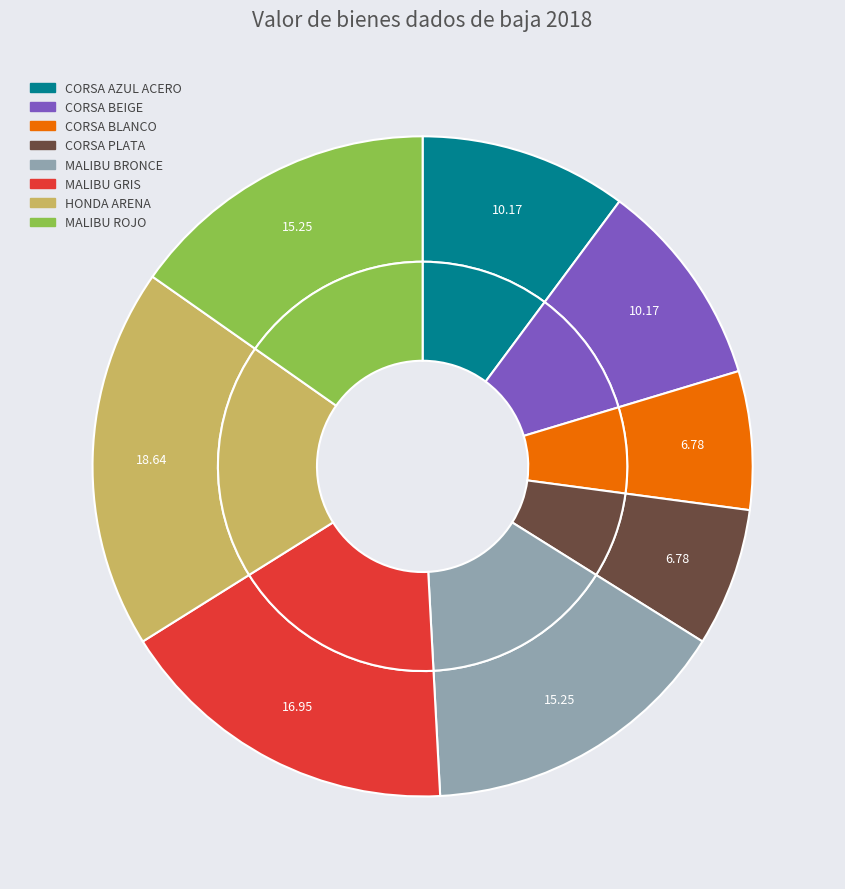

True or false: VEHÍCULO CORSA BEIGE accounts for 10% of the total.

True